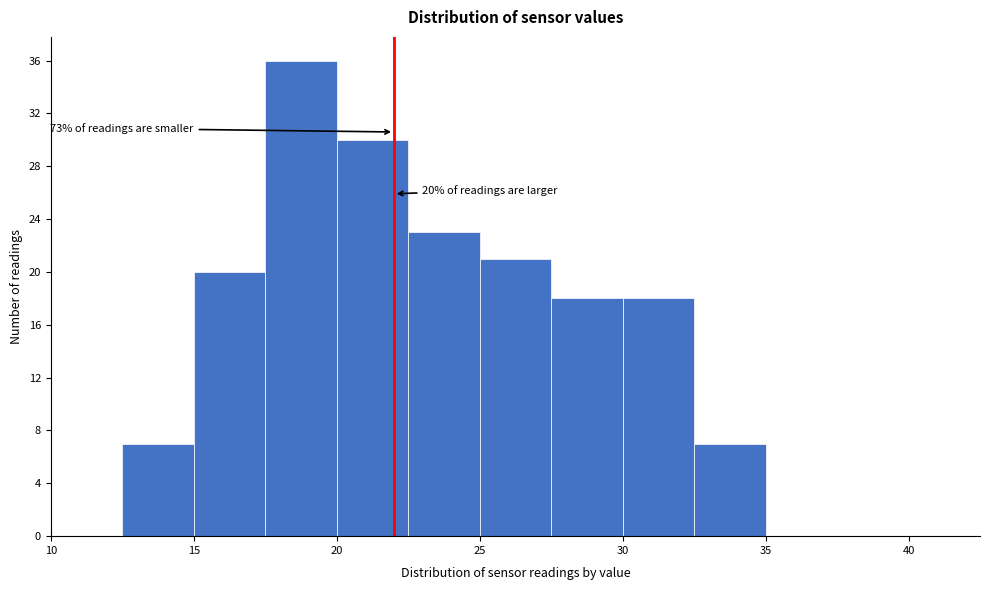

Which range on the x-axis has the tallest bar?

17.5 to 20.0